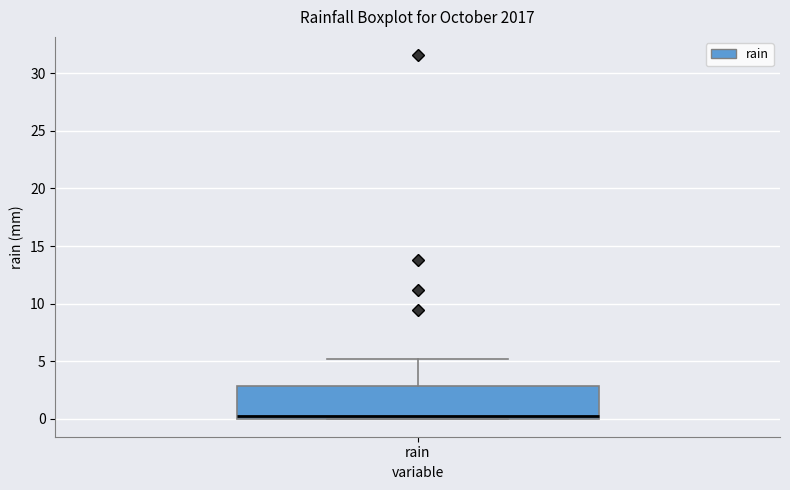

Transcribe this box plot: give where the median line is, the range the box spans, and where the two whiskers end, as read against the y-axis. The values are not printed on the chart, so give them approximately, as read against the axis.

median 0 (just above the box's lower edge), box 0 to 3, whiskers 0 to 5